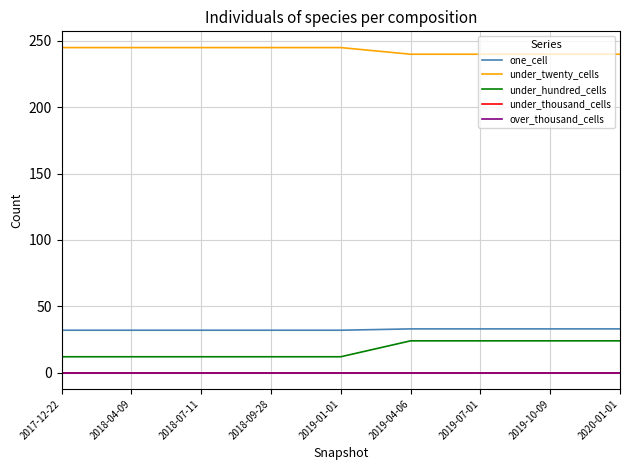

What is the maximum value shown in the chart?

245